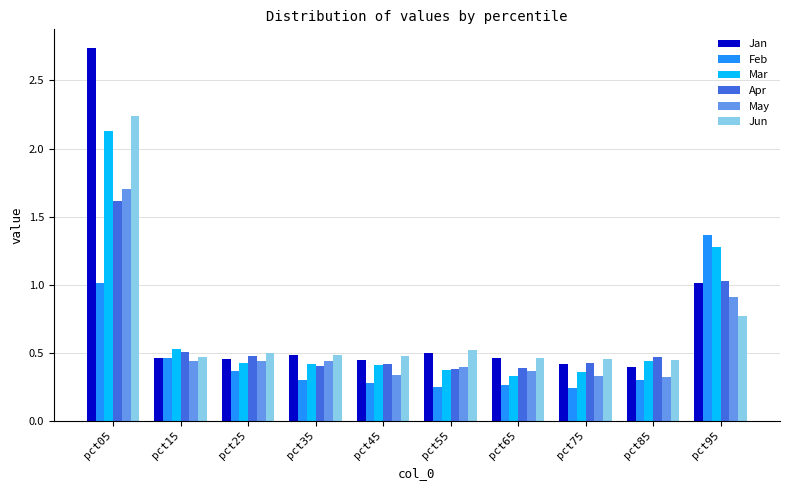

Is it true that Apr equals 0.7 at pct65?

False